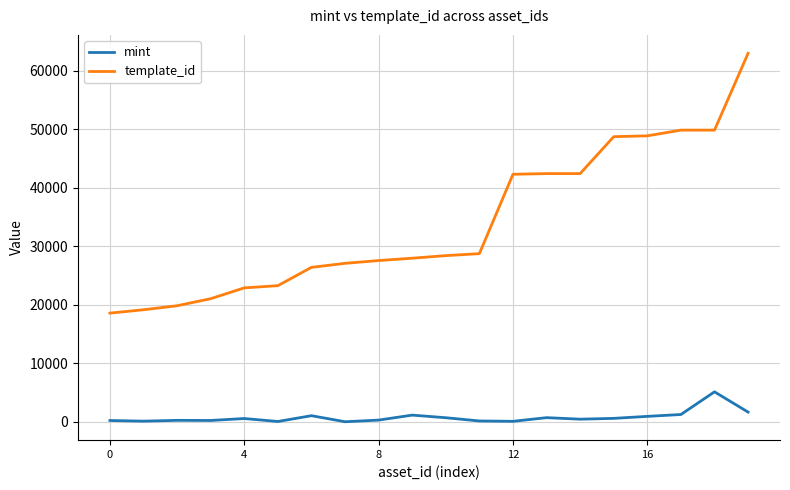

True or false: mint and template_id cross at least once.

False